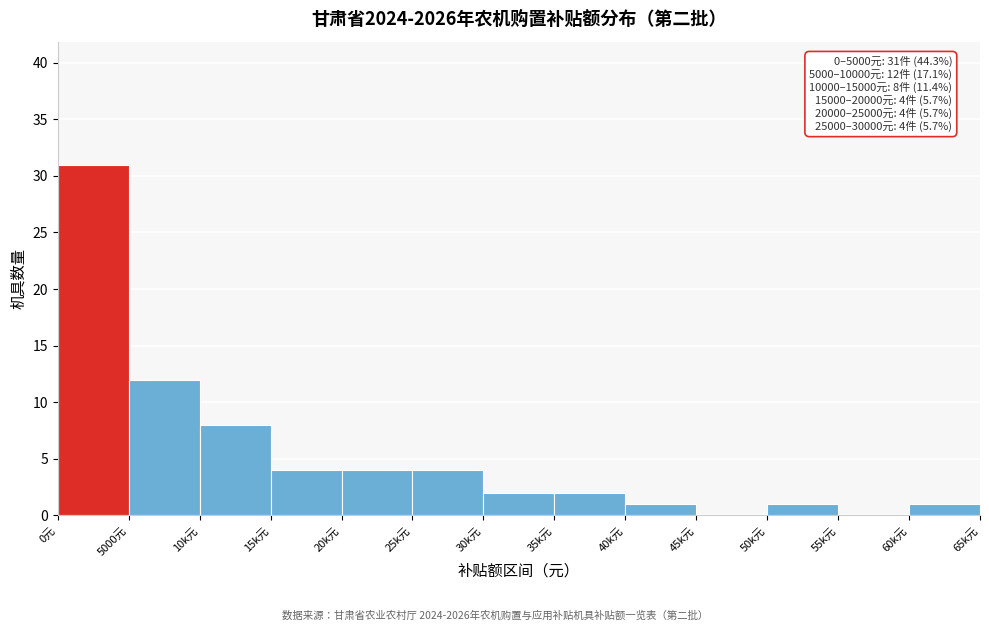

Reading left to right, what are all the values shown in this chart?

0元=31	5000元=12	10k元=8	15k元=4	20k元=4	25k元=4	30k元=2	35k元=2	40k元=1	45k元=0	50k元=1	55k元=0	60k元=1